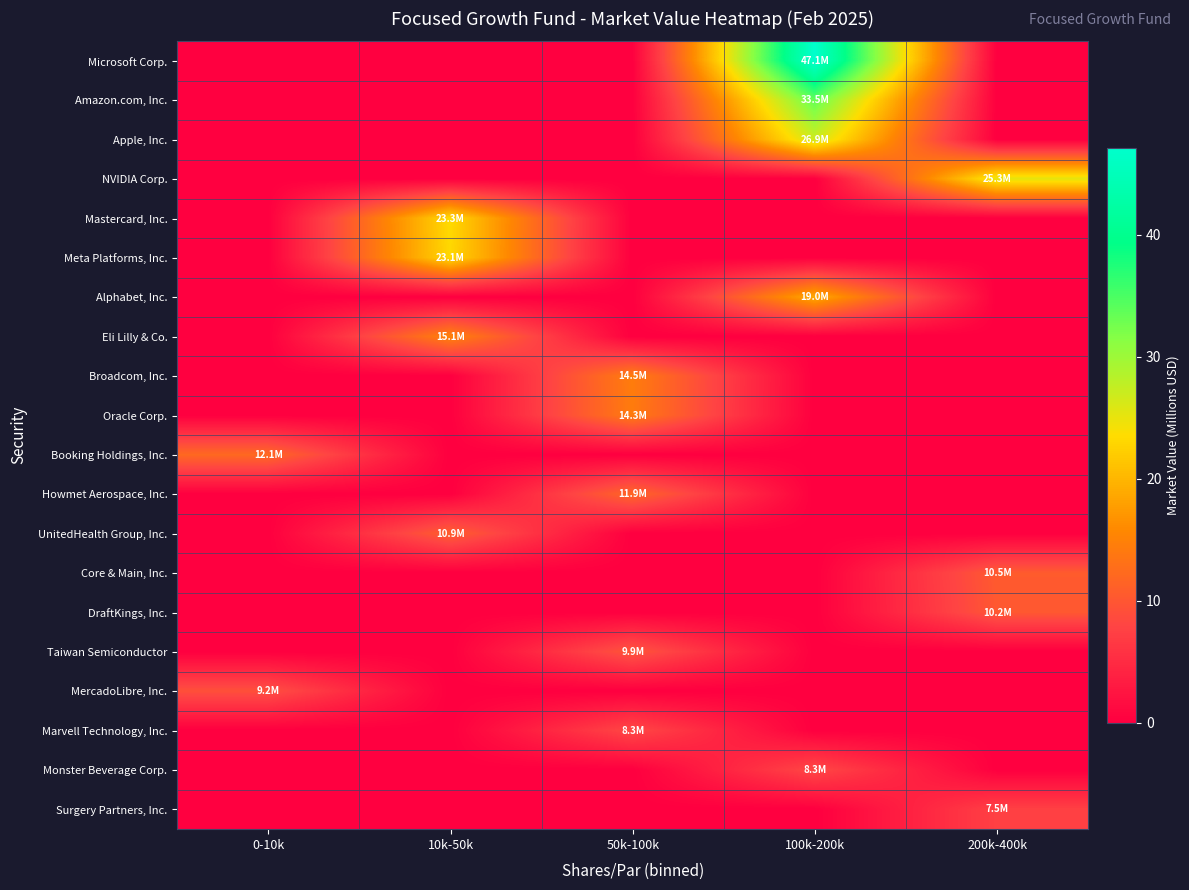

At 0-10k, list the series in order from largest to smallest.

Booking Holdings, Inc., MercadoLibre, Inc., Microsoft Corp., Amazon.com, Inc., Apple, Inc., NVIDIA Corp., Mastercard, Inc., Meta Platforms, Inc., Alphabet, Inc., Eli Lilly & Co., Broadcom, Inc., Oracle Corp., Howmet Aerospace, Inc., UnitedHealth Group, Inc., Core & Main, Inc., DraftKings, Inc., Taiwan Semiconductor, Marvell Technology, Inc., Monster Beverage Corp., Surgery Partners, Inc.